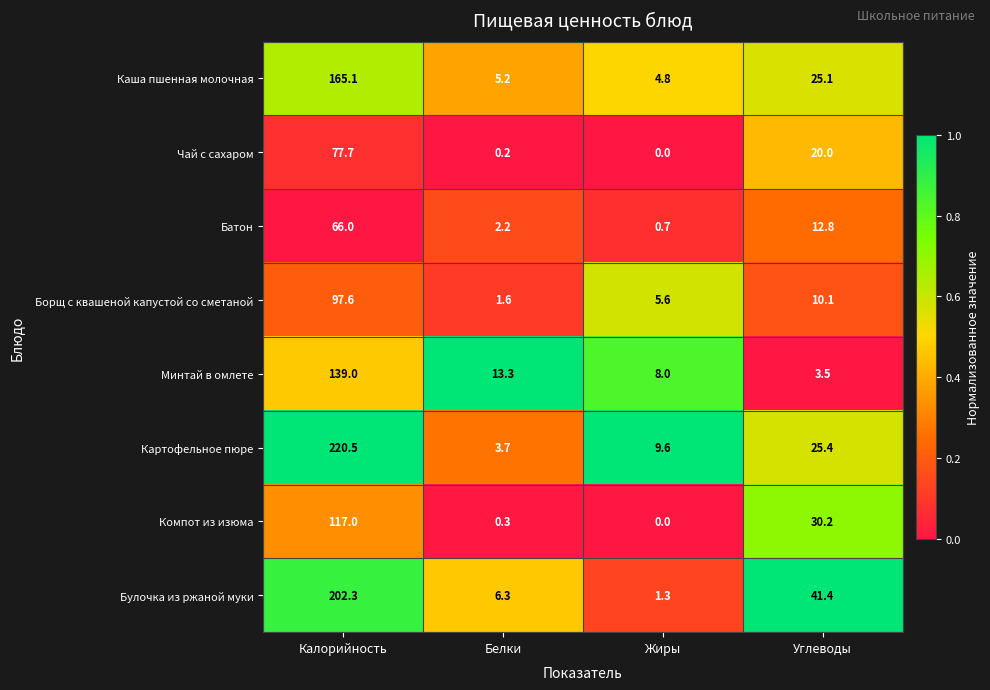

At Калорийность, list the series in order from smallest to largest.

Батон, Чай с сахаром, Борщ с квашеной капустой со сметаной, Компот из изюма, Минтай в омлете, Каша пшенная молочная, Булочка из ржаной муки, Картофельное пюре